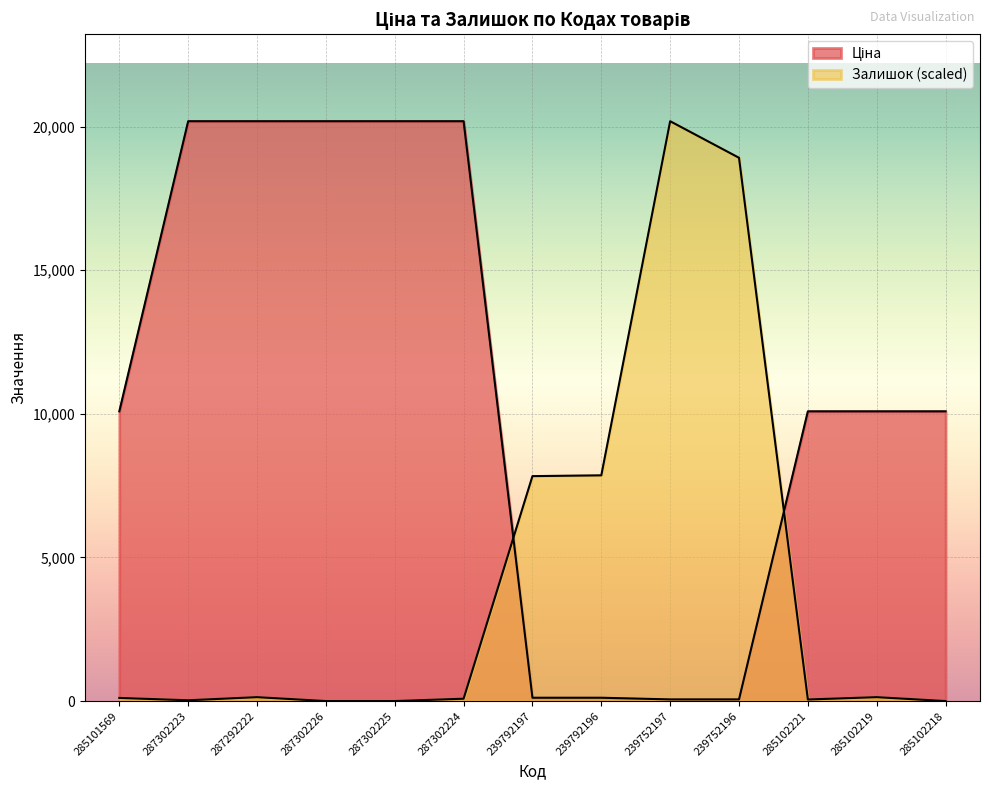

What is the lowest value of the Ціна series?

57.7